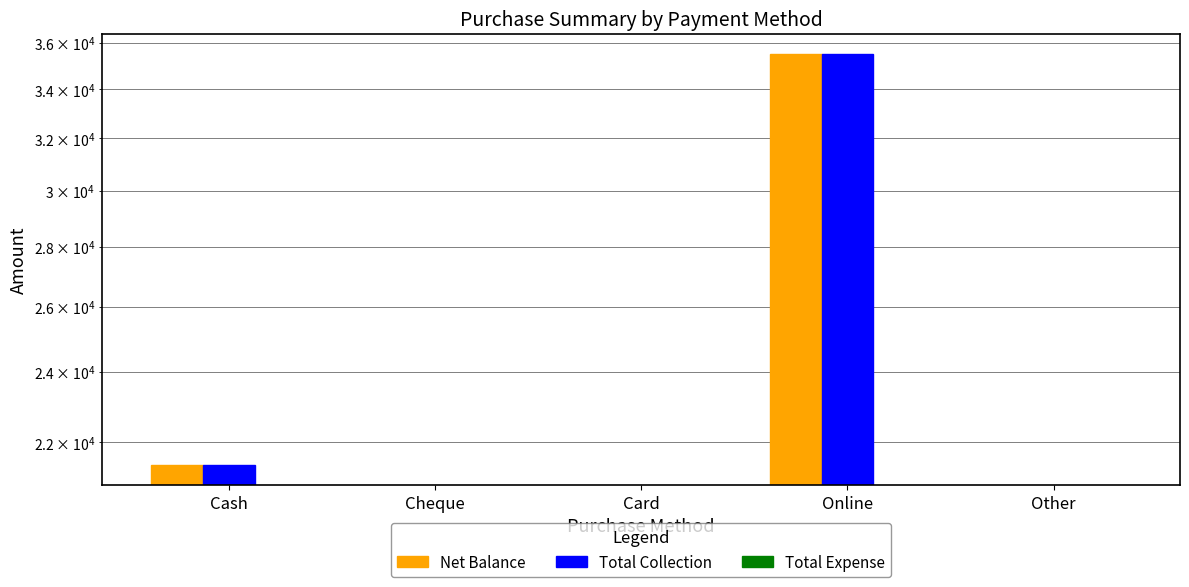

Which label corresponds to the largest value in the chart?

Online